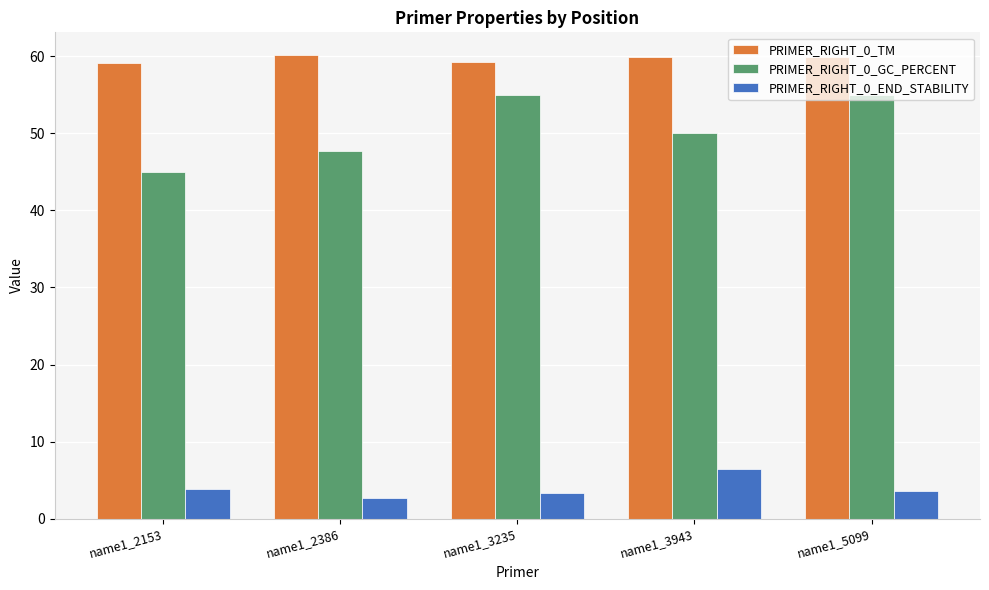

What is the average value of the PRIMER_RIGHT_0_TM series?

59.6